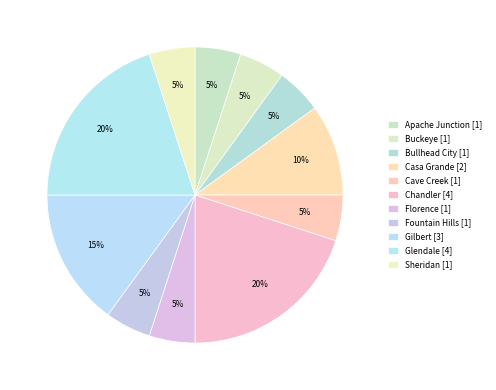

Which has a higher value, Sheridan or Cave Creek?

Sheridan